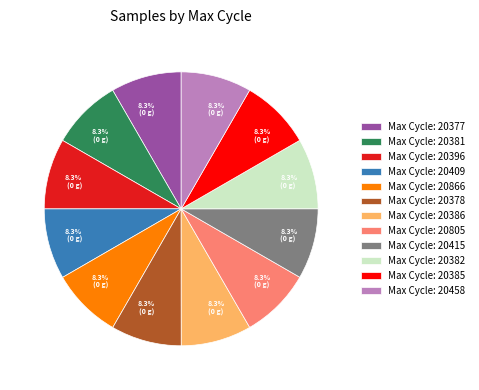

What is the ratio of the value at Max Cycle: 20866 to the value at Max Cycle: 20396?

1.0